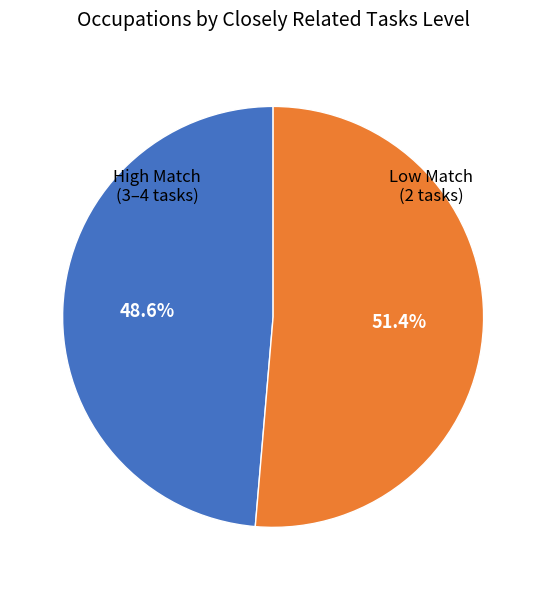

Rank the categories by value from highest to lowest.

Low Match (2 tasks), High Match (3–4 tasks)